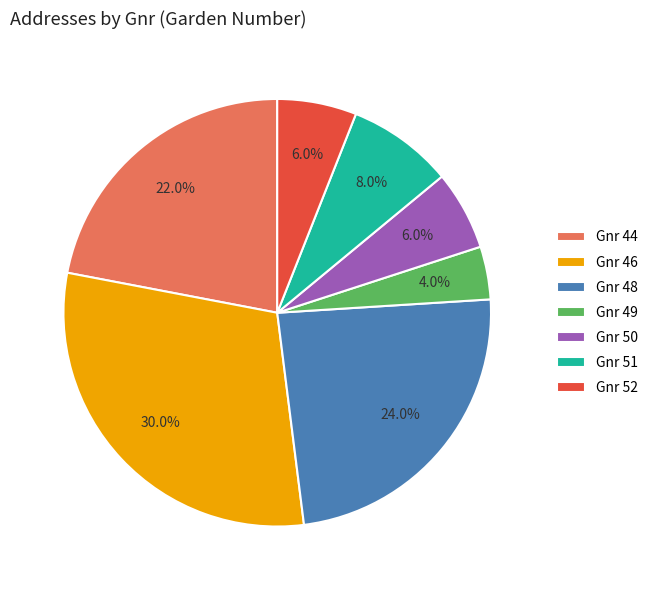

What is the ratio of the value at Gnr 52 to the value at Gnr 50?

1.0